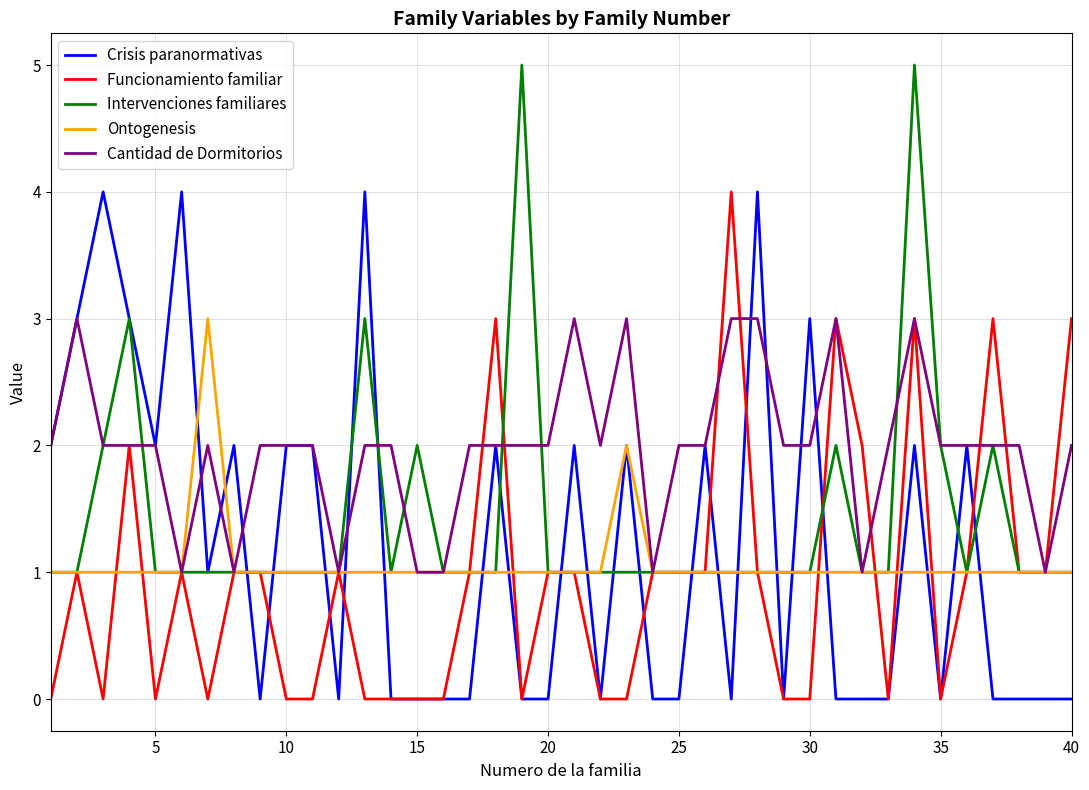

Which series has the largest total across all categories?

Cantidad de Dormitorios